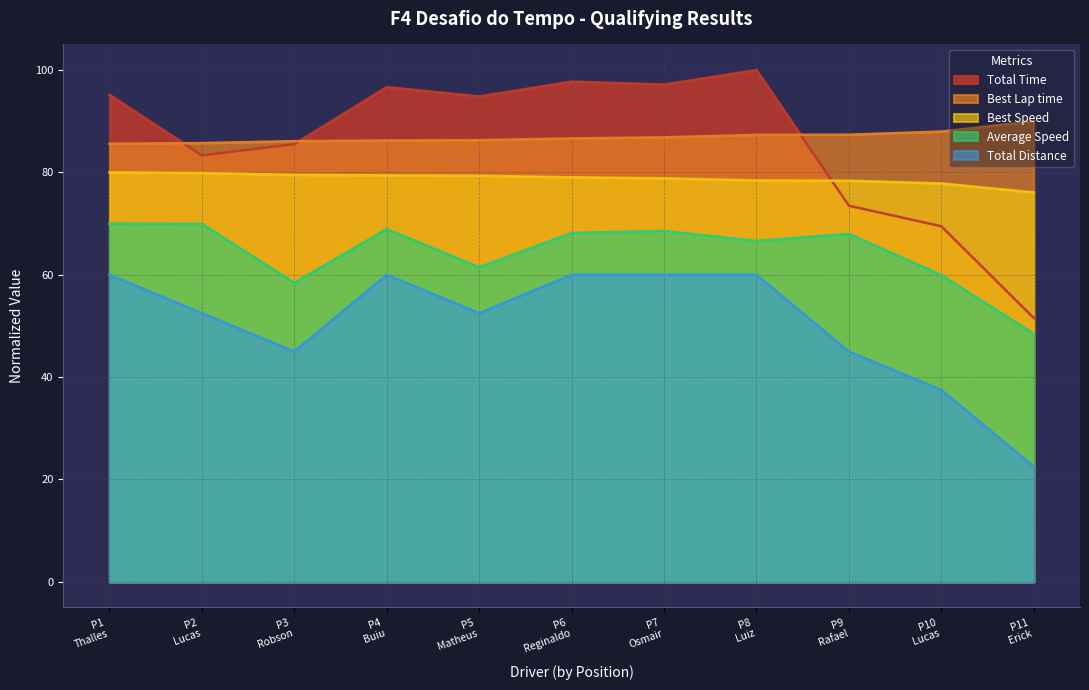

True or false: Average Speed and Total Distance cross at least once.

False